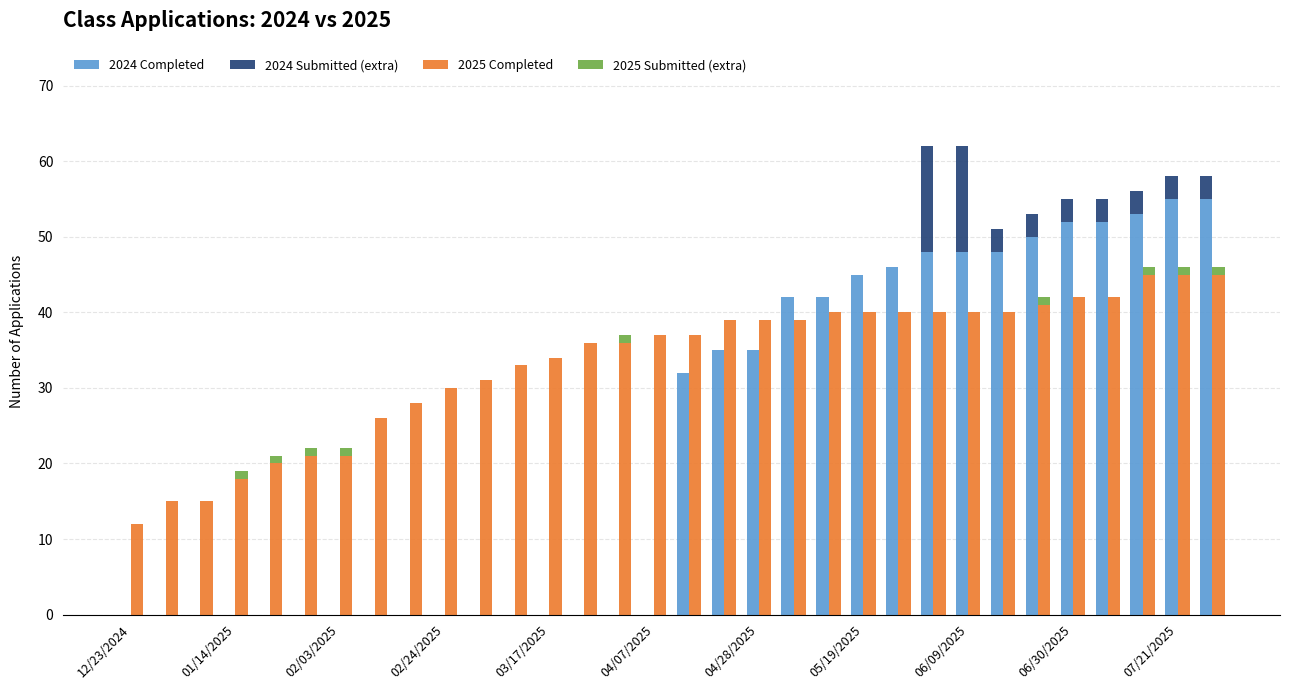

How many positive values does the 2024 Completed series have?

16